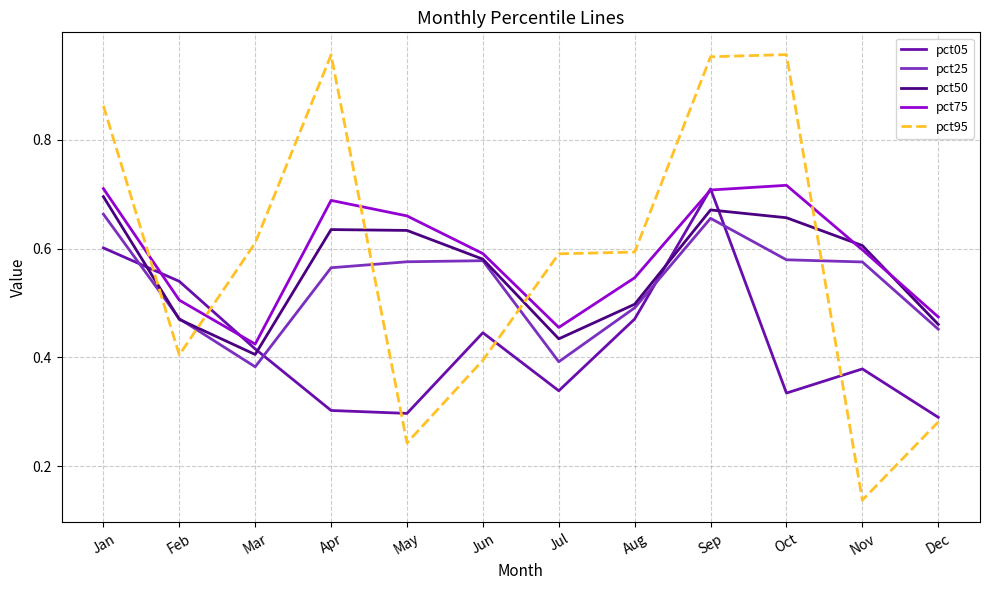

Count the pct75 values in the range 0 to 1.

12